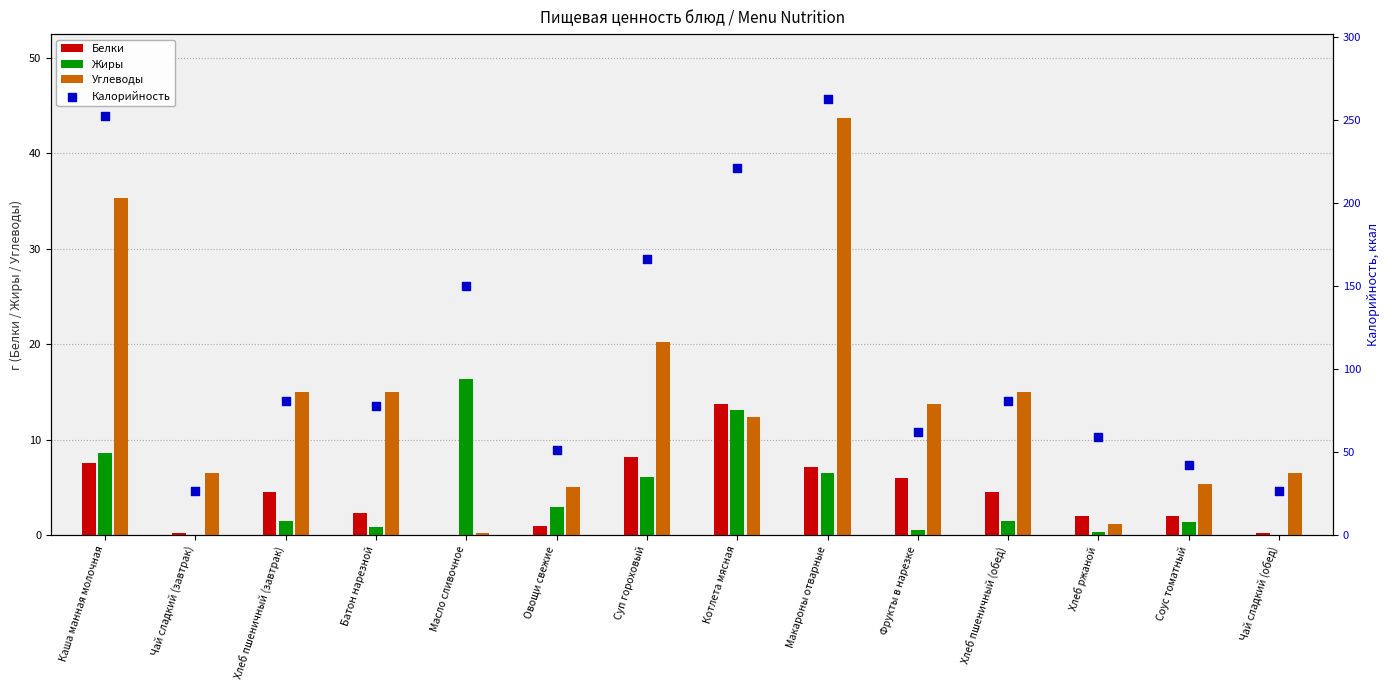

What is the total value across all series at Макароны отварные?

319.8